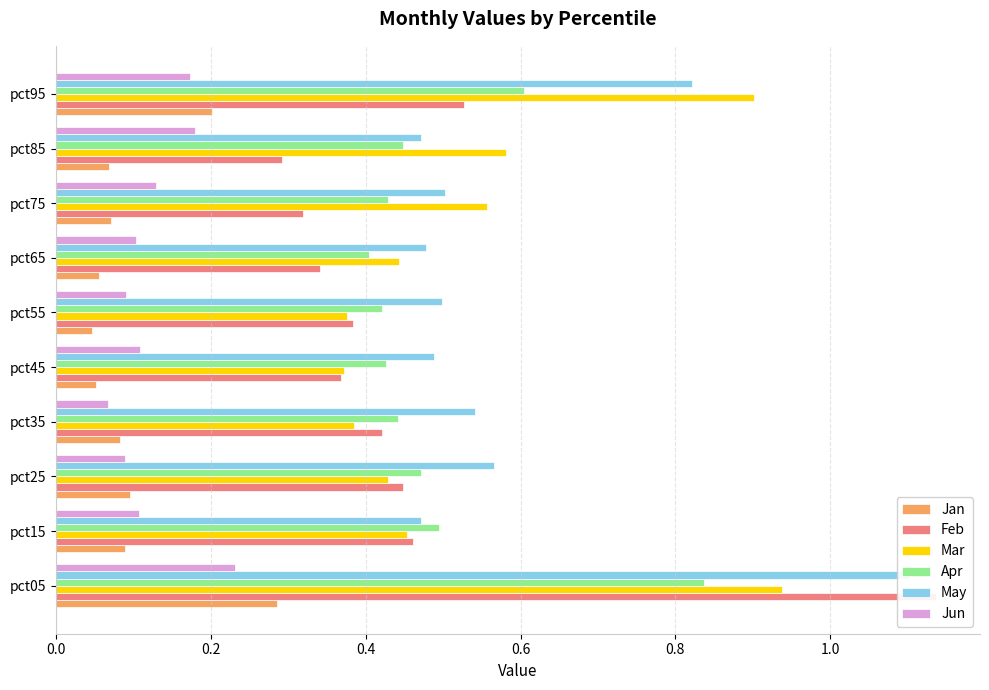

Which series has the largest range (max minus min)?

Feb